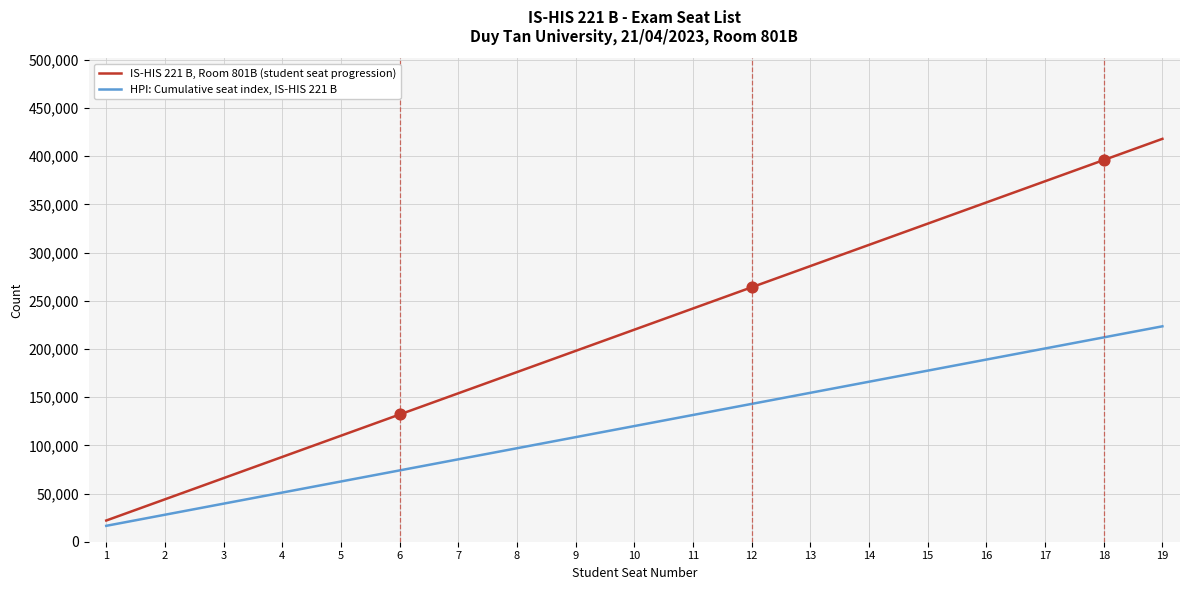

What are all the series names shown in the legend?

IS-HIS 221 B, Room 801B (student seat progression), HPI: Cumulative seat index, IS-HIS 221 B